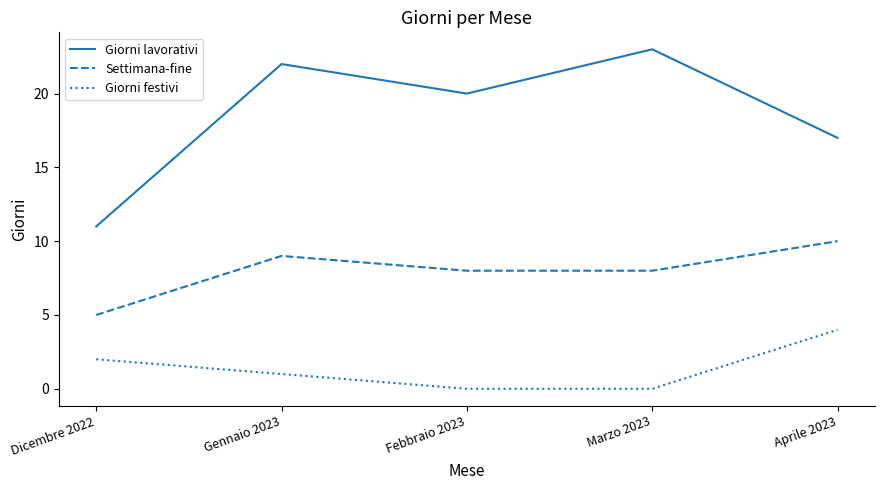

What are all the series names shown in the legend?

Giorni lavorativi, Settimana-fine, Giorni festivi